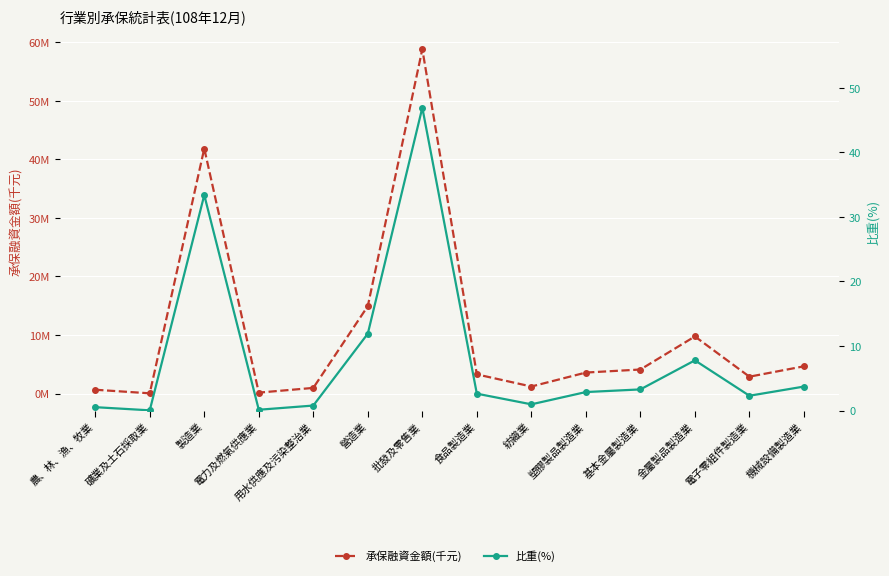

What are all the series names shown in the legend?

承保融資金額(千元), 比重(%)